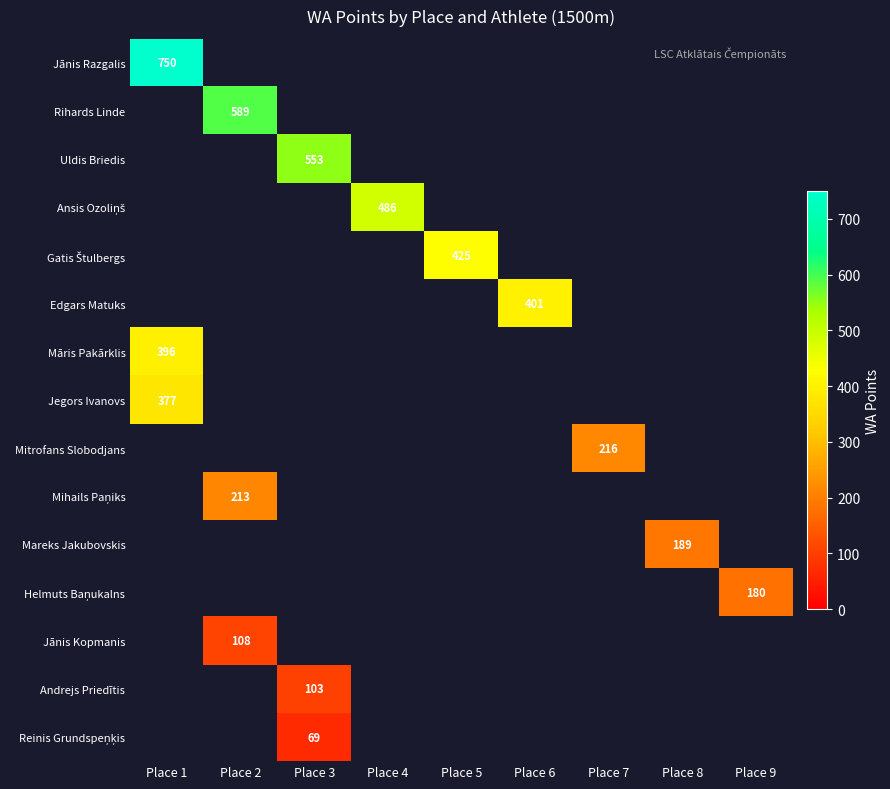

Which series has the largest range (max minus min)?

Jānis Razgalis